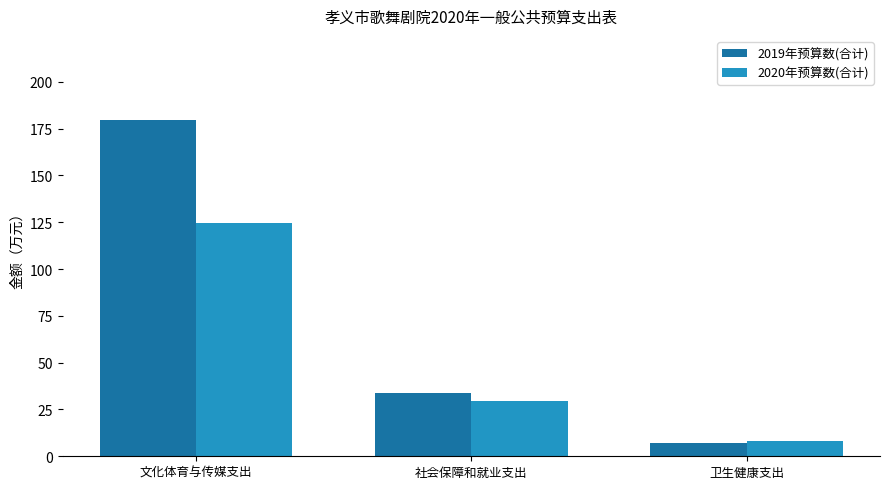

What is the label of the 3rd bar from the left?

卫生健康支出